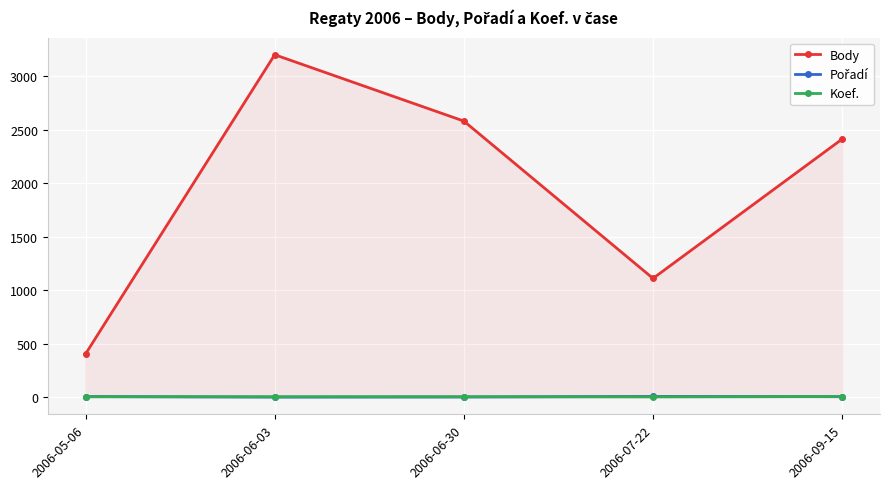

Reading left to right, transcribe all the data shown in this chart.

Body: 404	3200	2580	1110	2412
Pořadí: 6	1	2	7	5
Koef.: 4	4	4	3	6